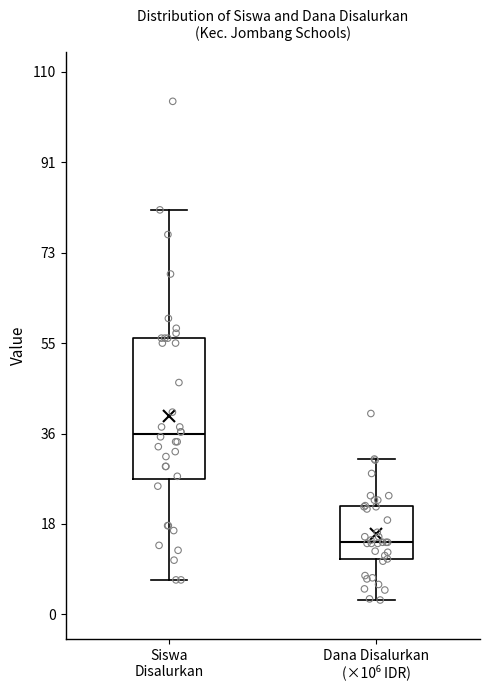

Reading left to right, transcribe this box plot: for each box, give where its median line is, the range the box spans, and where its two whiskers end, as read against the y-axis. The values are not printed on the chart, so give them approximately, as read against the axis.

Siswa Disalurkan: median 36, box 28 to 56, whiskers 8 to 82
Dana Disalurkan (×10⁶ IDR): median 14, box 12 to 22, whiskers 2 to 32